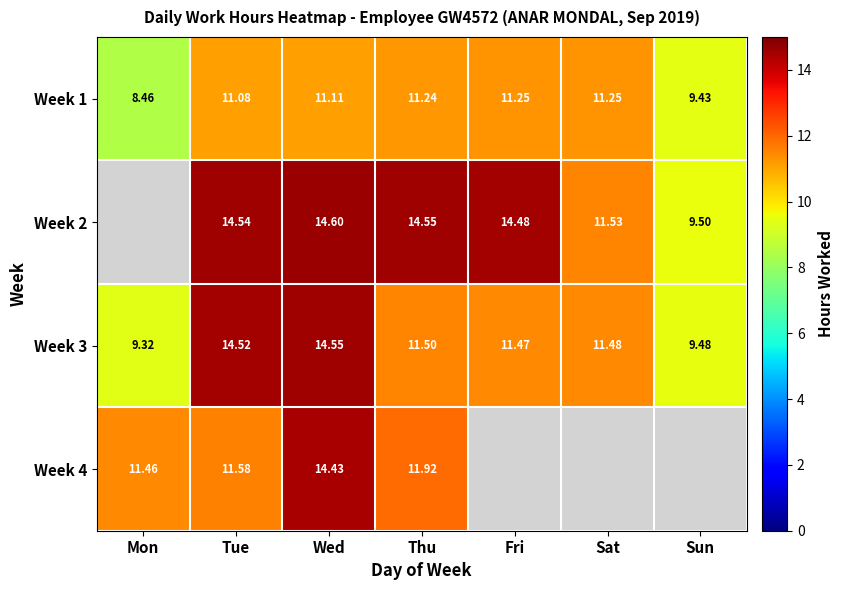

How many values in the Week 3 series exceed 11?

5